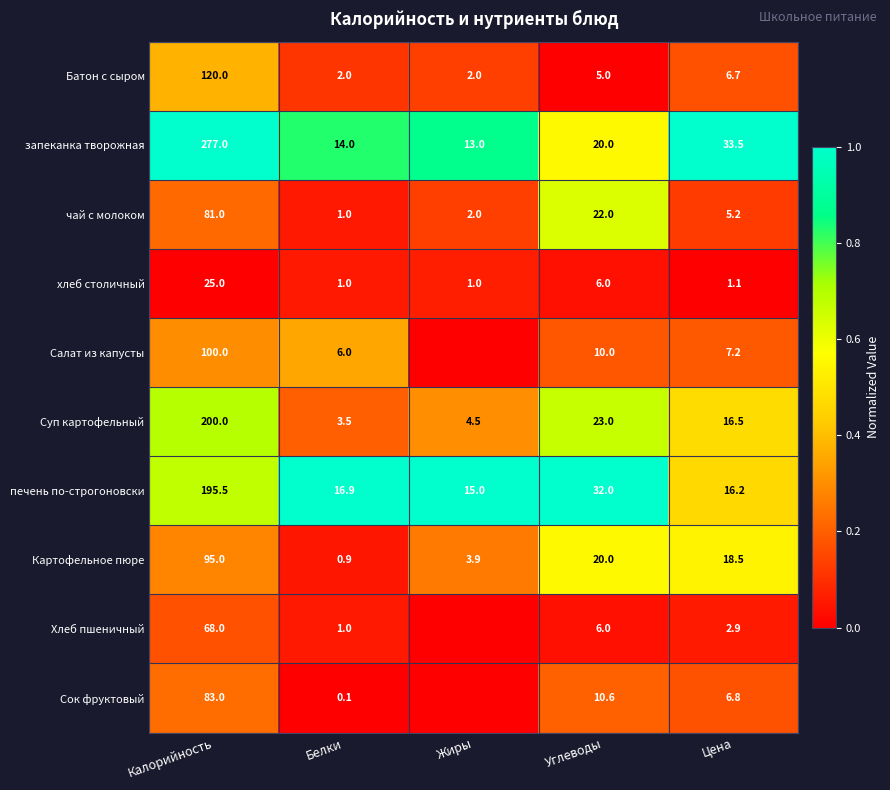

At which category is the sum across all series the highest?

Калорийность